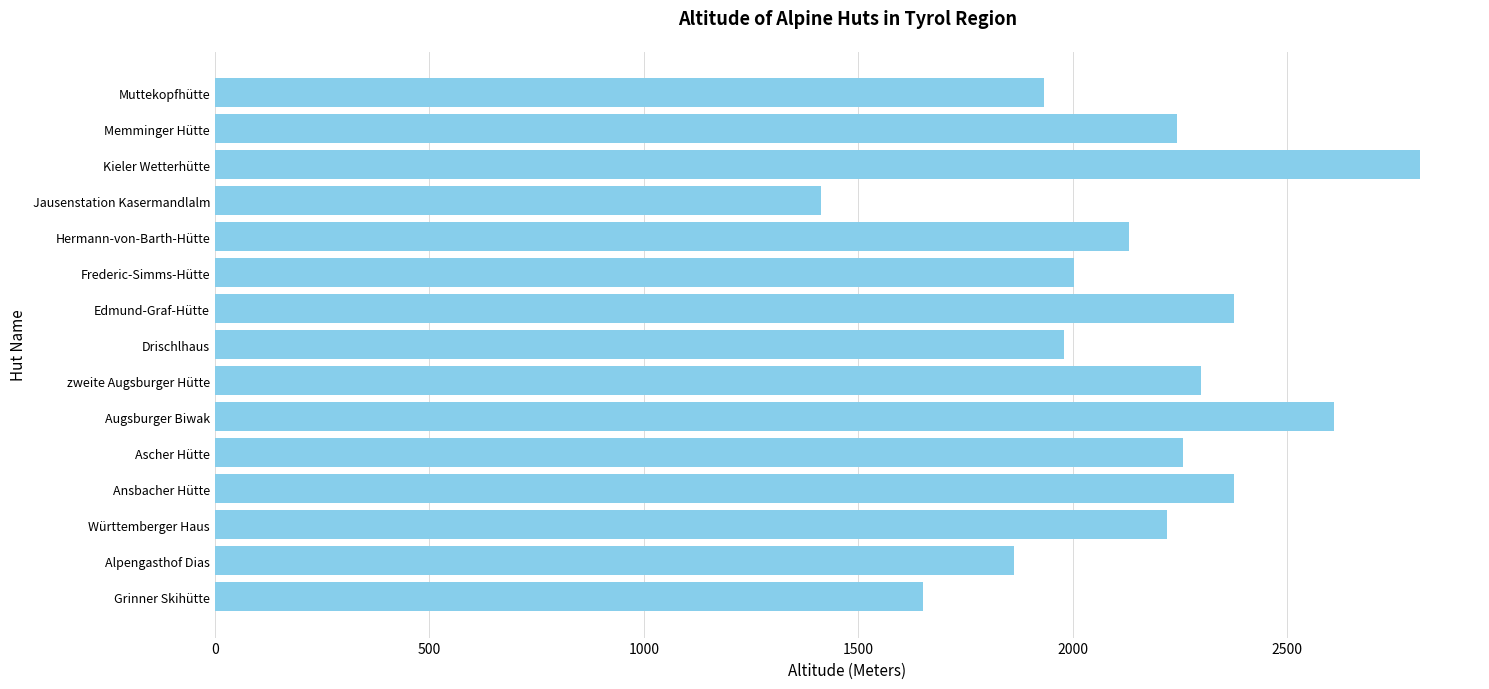

What value does the data have at Alpengasthof Dias?

1863